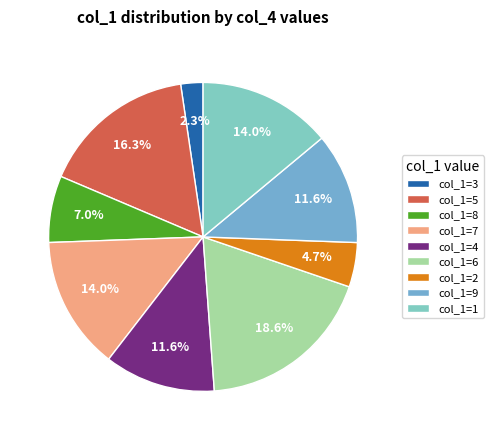

How many segments does this pie chart have?

9